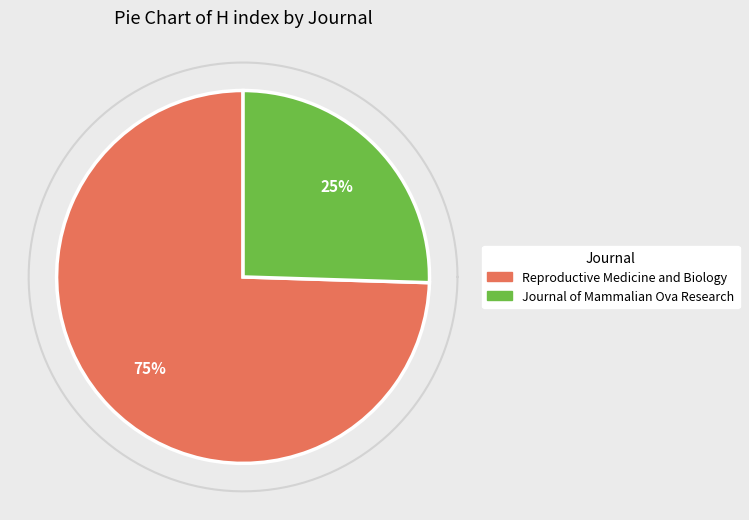

What portion of the pie excludes Journal of Mammalian Ova Research?

74.5%